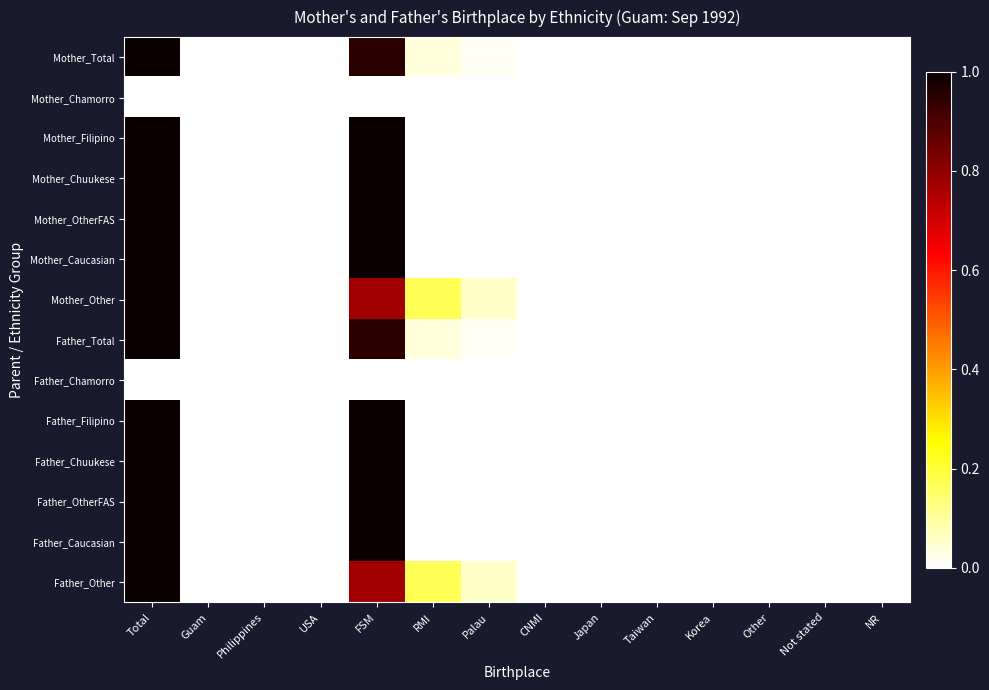

At which category does the chart reach its minimum across all series?

Guam